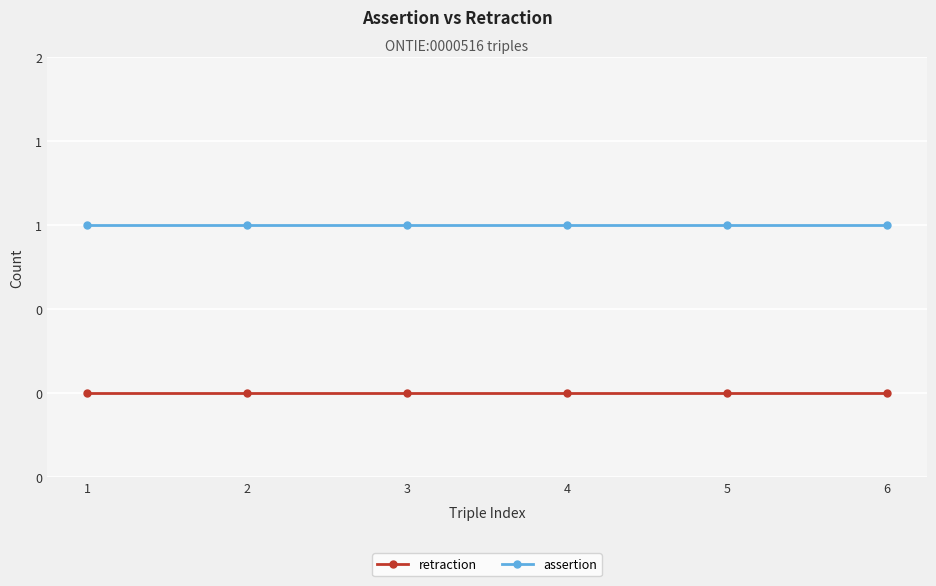

True or false: assertion has a value of 1 at 1.

True